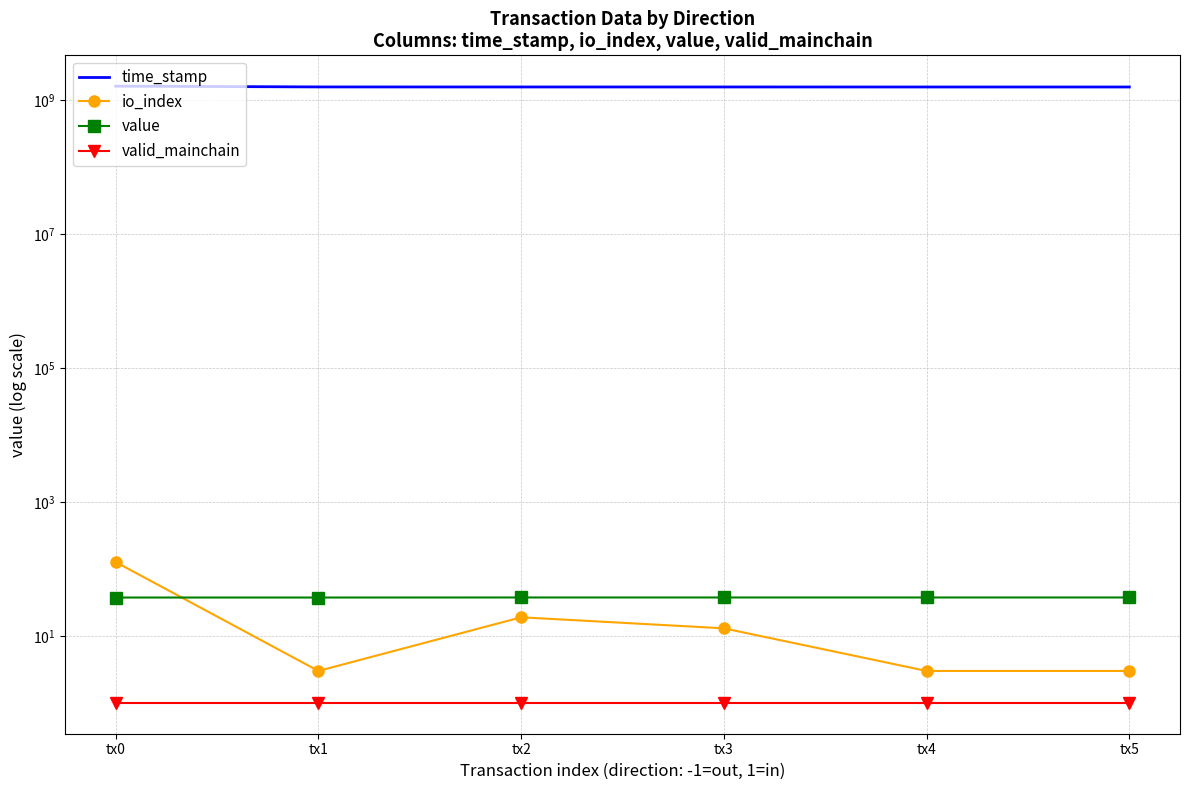

Reading right to left, what are all the values shown in this chart?

time_stamp: 1589952406.0	1590090669.0	1591111477.0	1591112741.0	1593582108.0	1635501807.0
io_index: 3.0	3.0	13.0	19.0	3.0	127.0
value: 37.6	37.6	37.6	37.6	37.5	37.5
valid_mainchain: 1.0	1.0	1.0	1.0	1.0	1.0